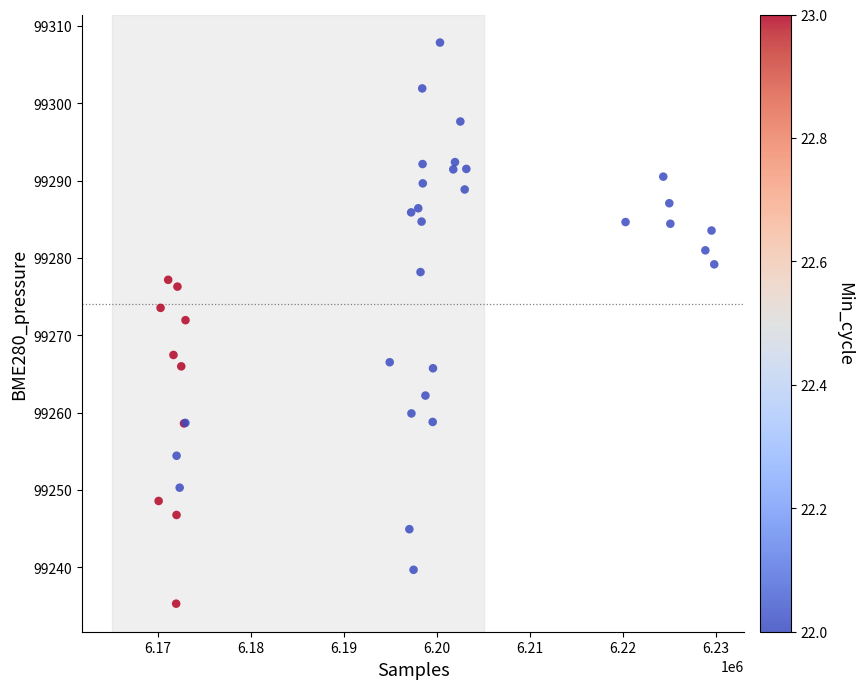

What Y value in the scatter plot is closest to 99271?

99271.9